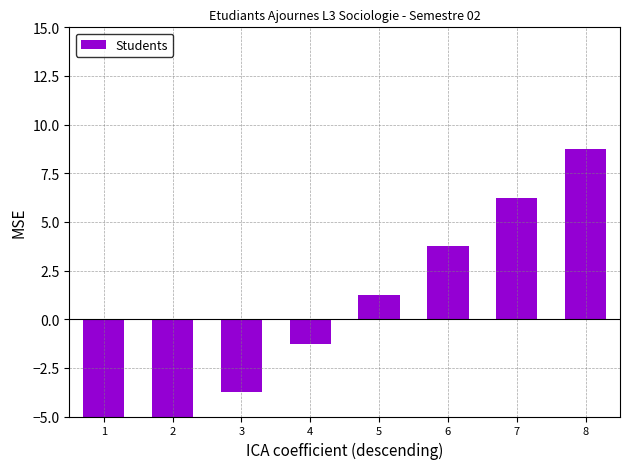

Rank the categories by value from lowest to highest.

1, 2, 3, 4, 5, 6, 7, 8